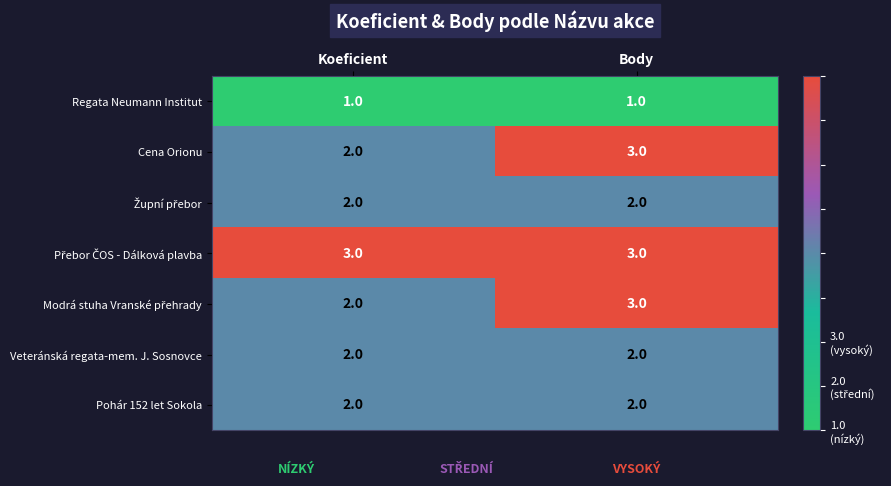

Count the number of categories in the chart.

2